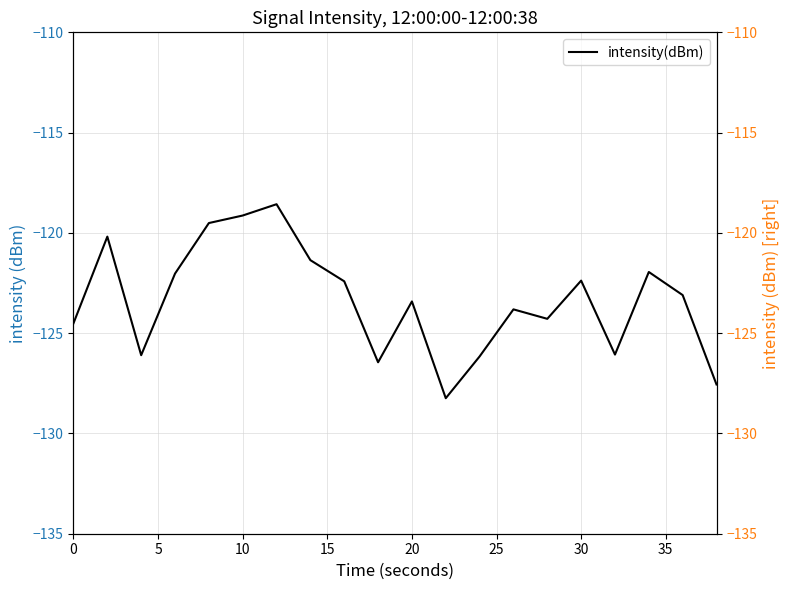

Which series has the largest range (max minus min)?

intensity(dBm)